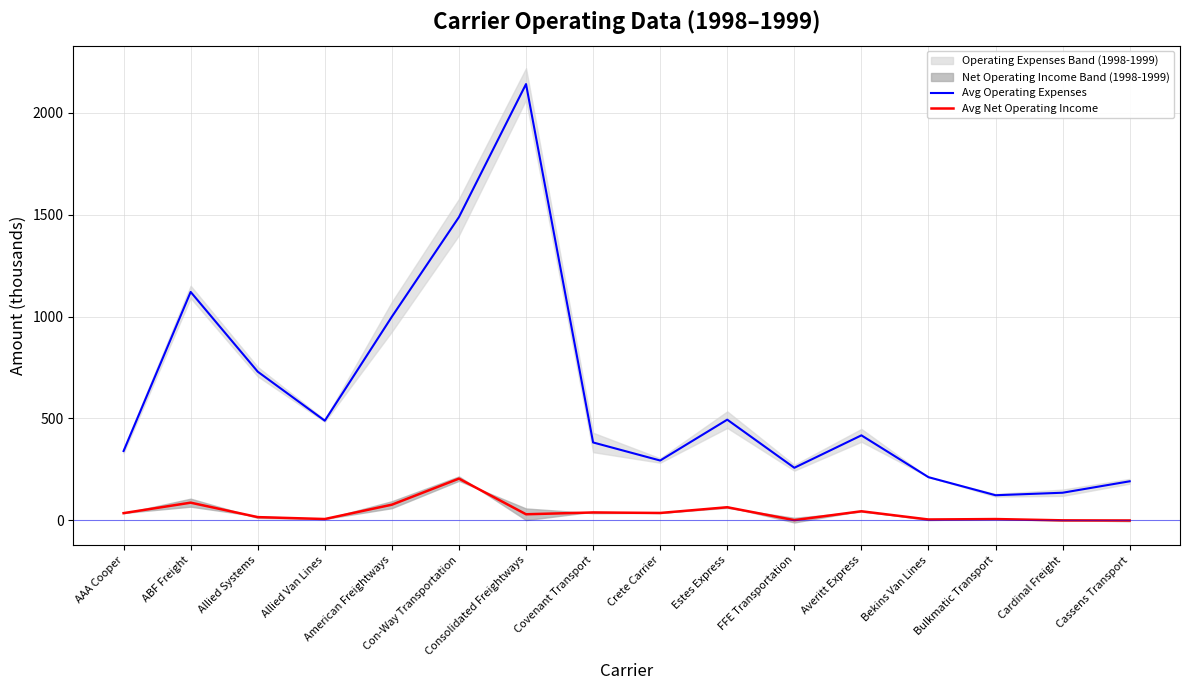

At which category is the sum across all series the highest?

Consolidated Freightways